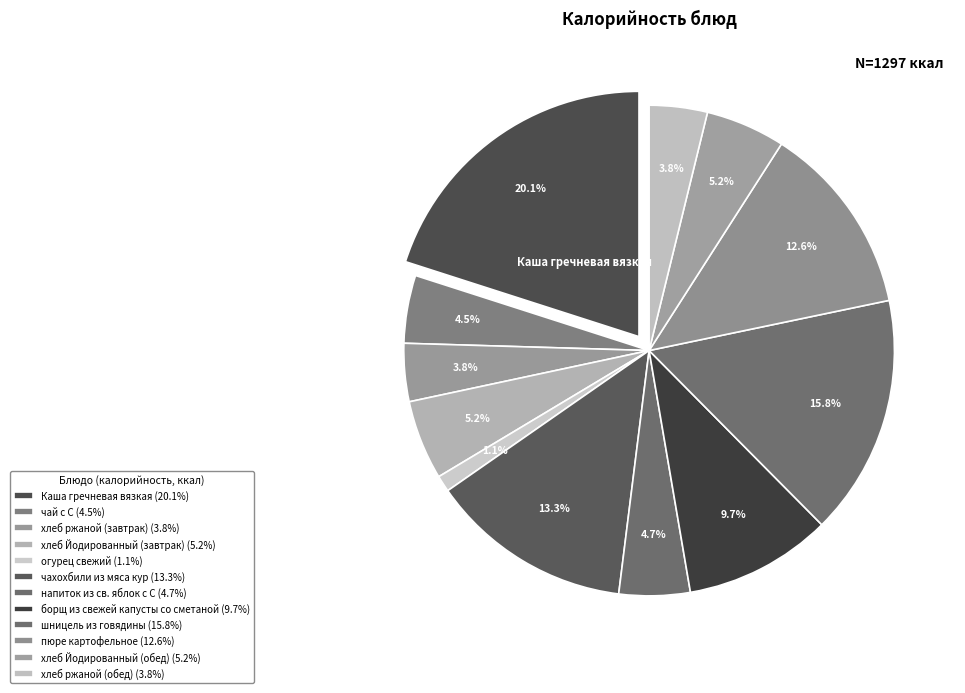

Is the sum of напиток из св. яблок с С and хлеб ржаной (обед) greater than half?

No